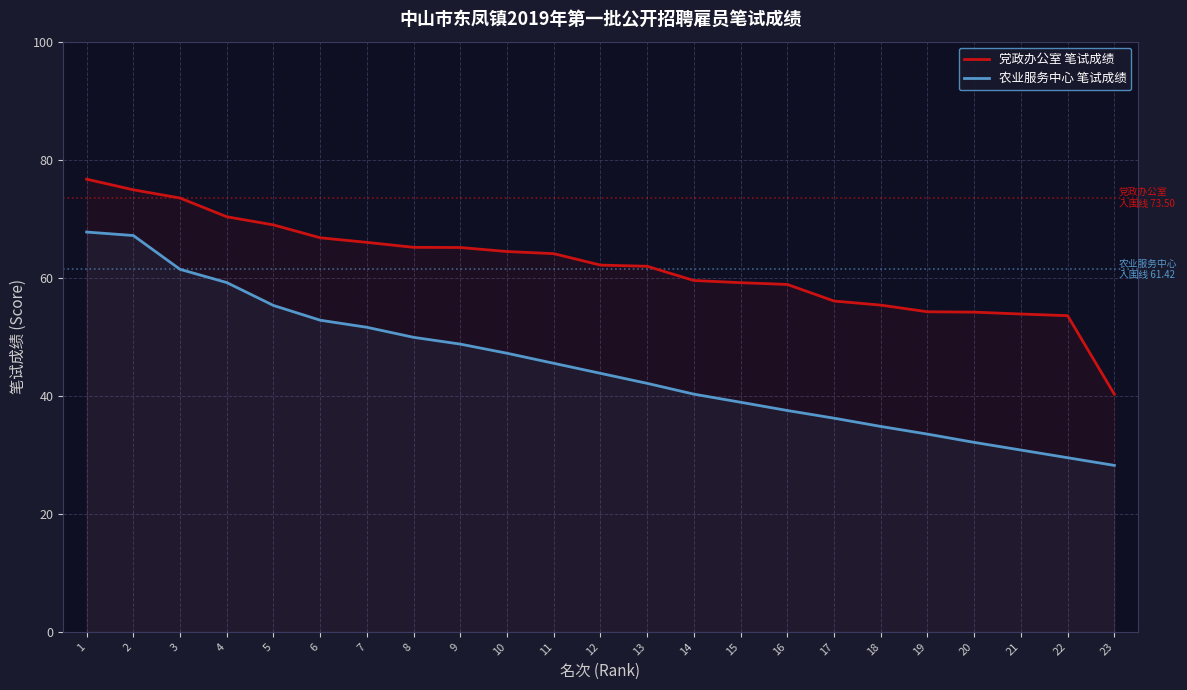

List the labels in order of 党政办公室 笔试成绩 value, smallest first.

23, 22, 21, 20, 19, 18, 17, 16, 15, 14, 13, 12, 11, 10, 9, 8, 7, 6, 5, 4, 3, 2, 1